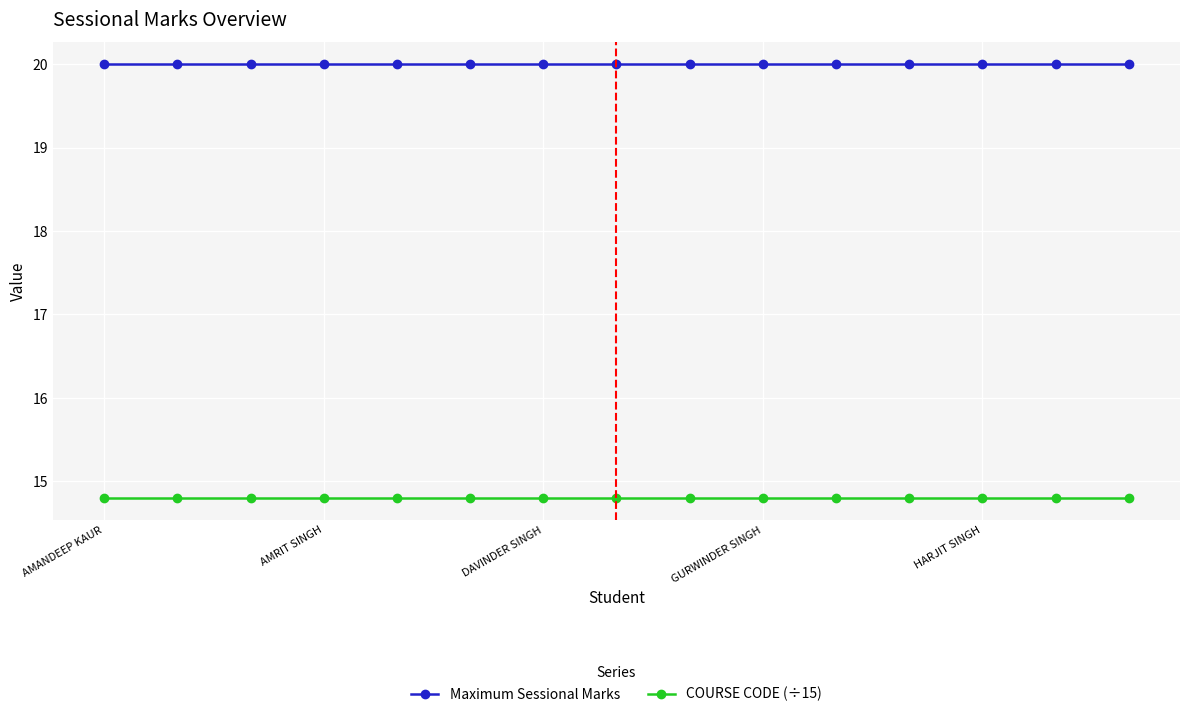

Which series has the largest total across all categories?

Maximum Sessional Marks